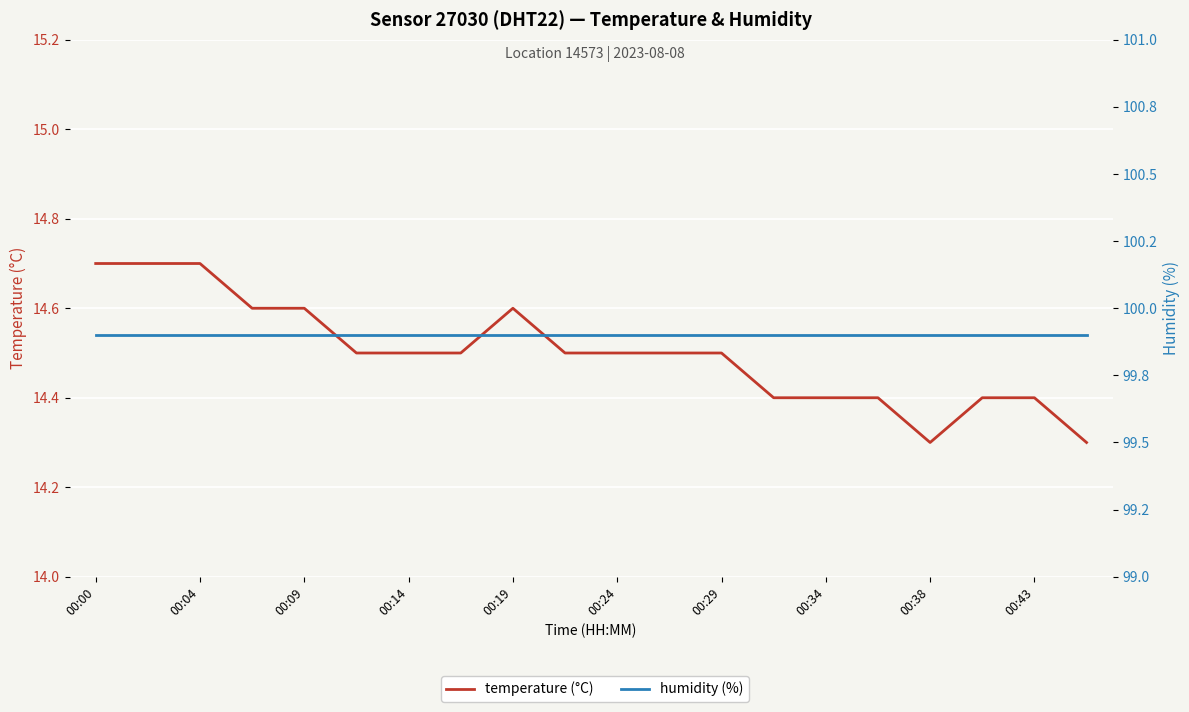

List the series in order of their overall mean, highest first.

humidity (%), temperature (°C)